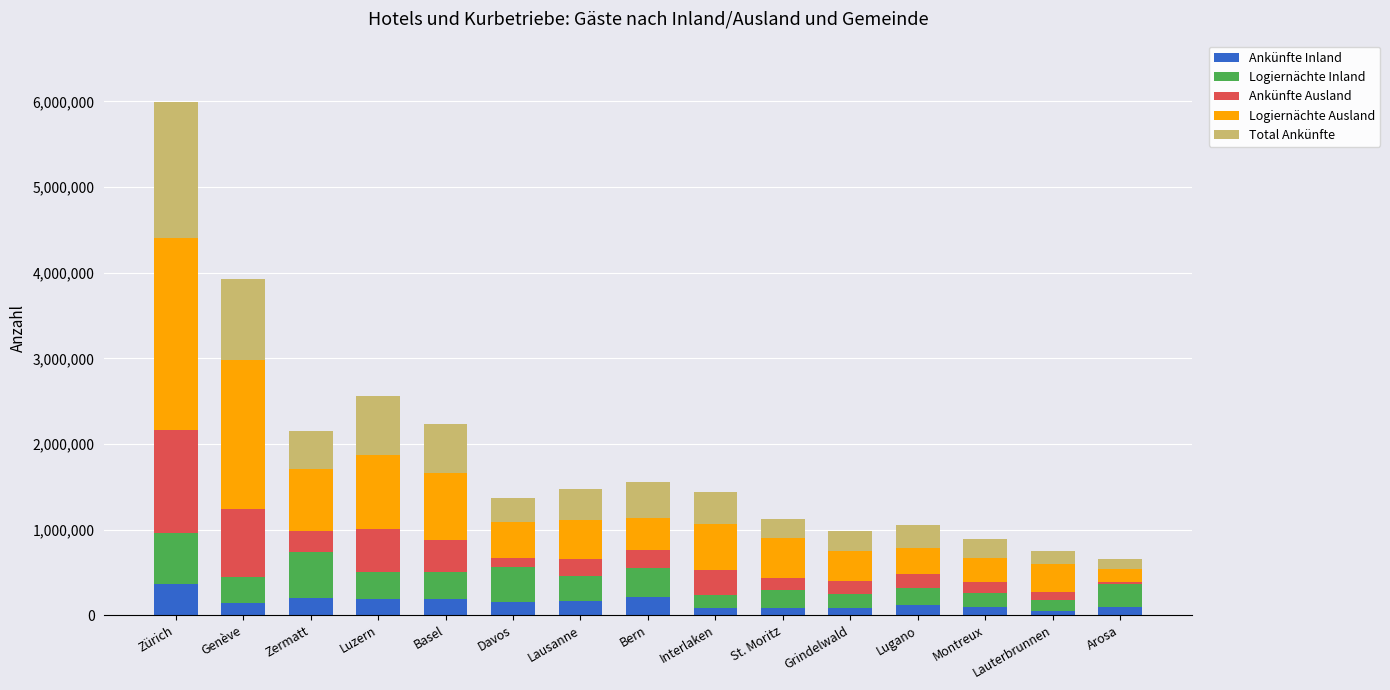

What is the difference between the second highest and minimum values in the Ankünfte Inland series?

165213